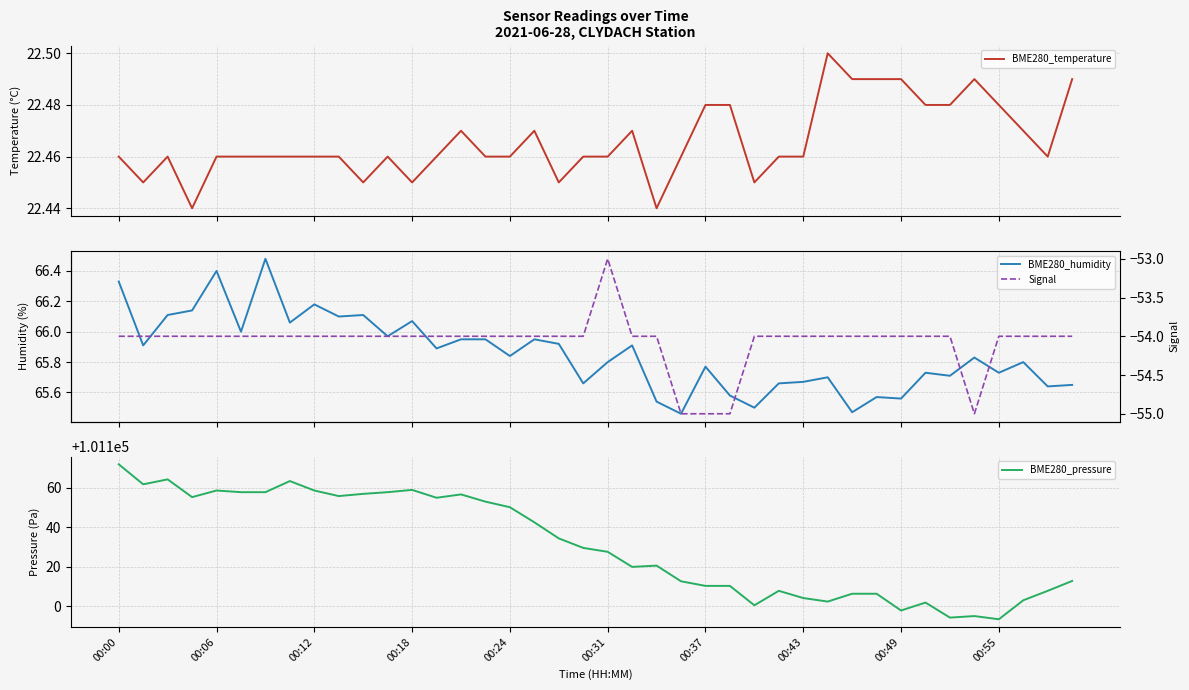

The BME280_pressure series shows 101110.3 at 00:37. True or false?

True